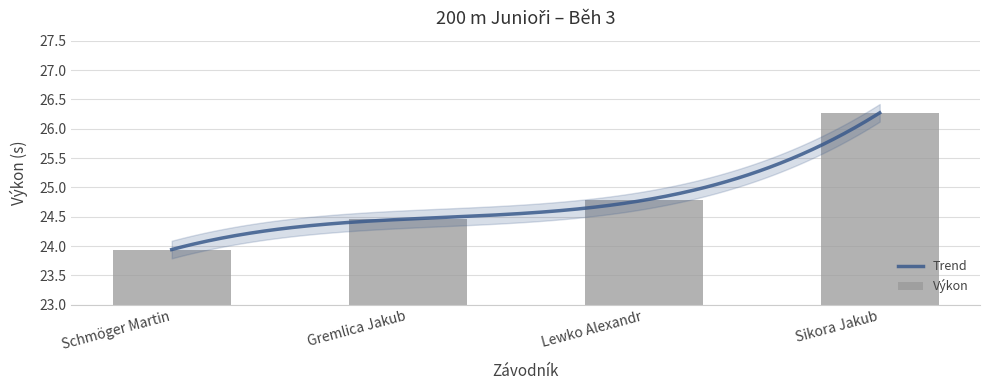

Which category has the highest value across all series?

Sikora Jakub